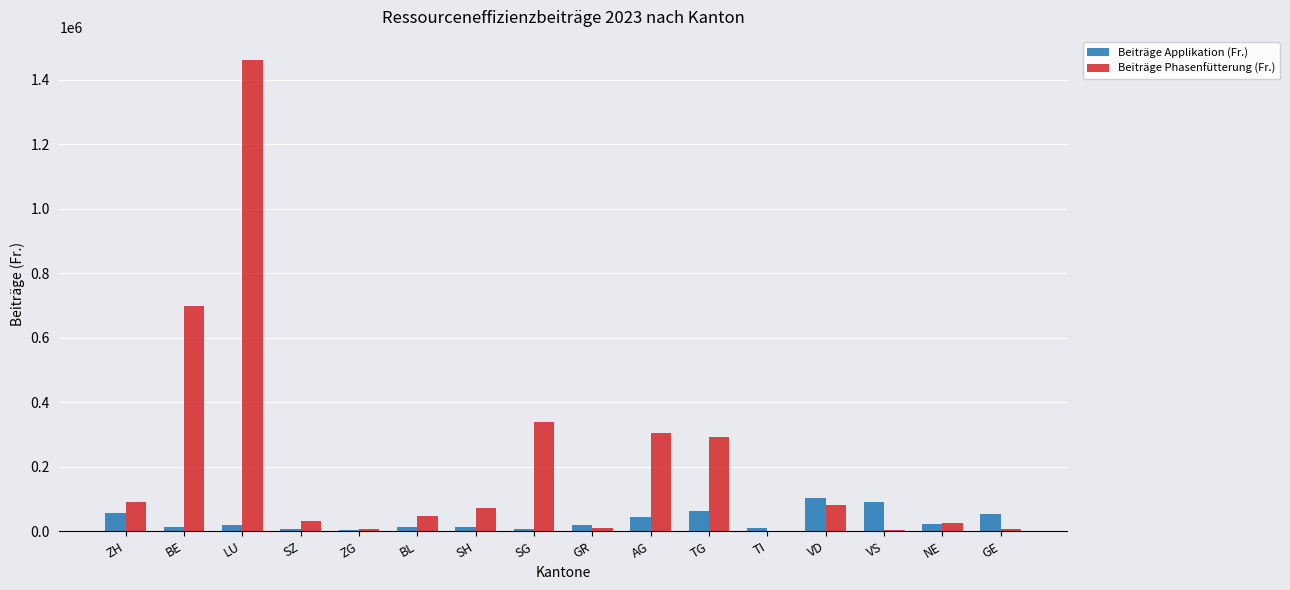

At which category is the sum across all series the highest?

LU